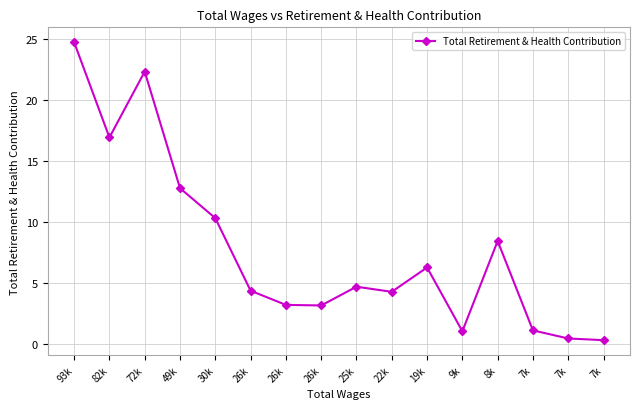

What is the label of the 12th point from the right?

30k